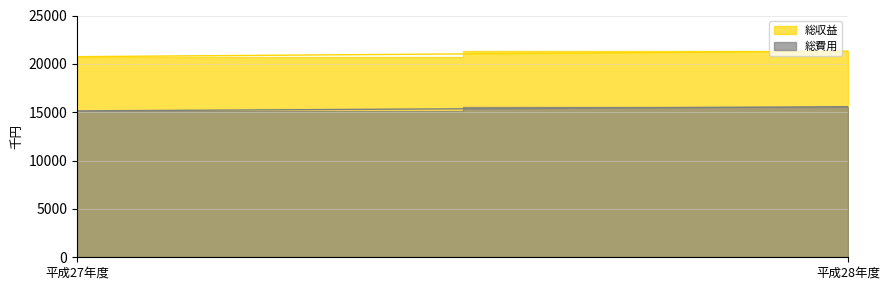

What is the sum of the 総費用 values at 平成27年度 and 平成28年度?

30706